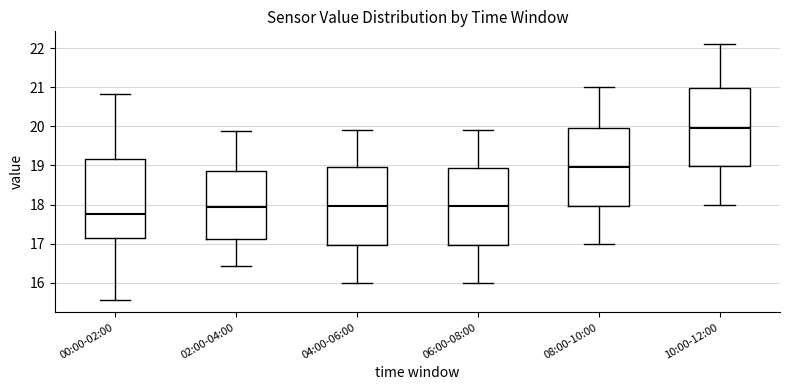

Reading left to right, transcribe this box plot: for each box, give where its median line is, the range the box spans, and where its two whiskers end, as read against the y-axis. The values are not printed on the chart, so give them approximately, as read against the axis.

00:00-02:00: median 17.8, box 17.1 to 19.2, whiskers 15.6 to 20.8
02:00-04:00: median 17.9, box 17.1 to 18.8, whiskers 16.4 to 19.9
04:00-06:00: median 18.0, box 17.0 to 19.0, whiskers 16.0 to 19.9
06:00-08:00: median 18.0, box 17.0 to 18.9, whiskers 16.0 to 19.9
08:00-10:00: median 19.0, box 18.0 to 20.0, whiskers 17.0 to 21.0
10:00-12:00: median 20.0, box 19.0 to 21.0, whiskers 18.0 to 22.1